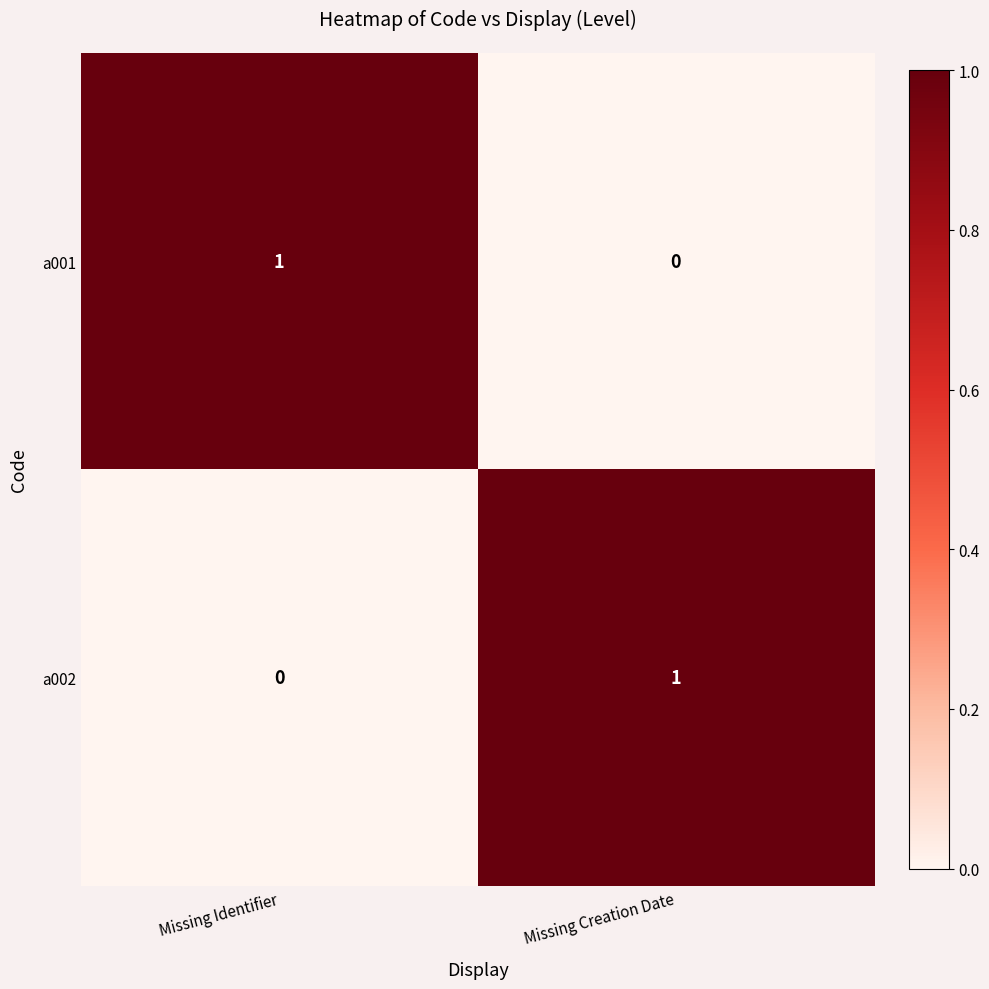

The value of a001 at Missing Creation Date is 0. True or false?

True